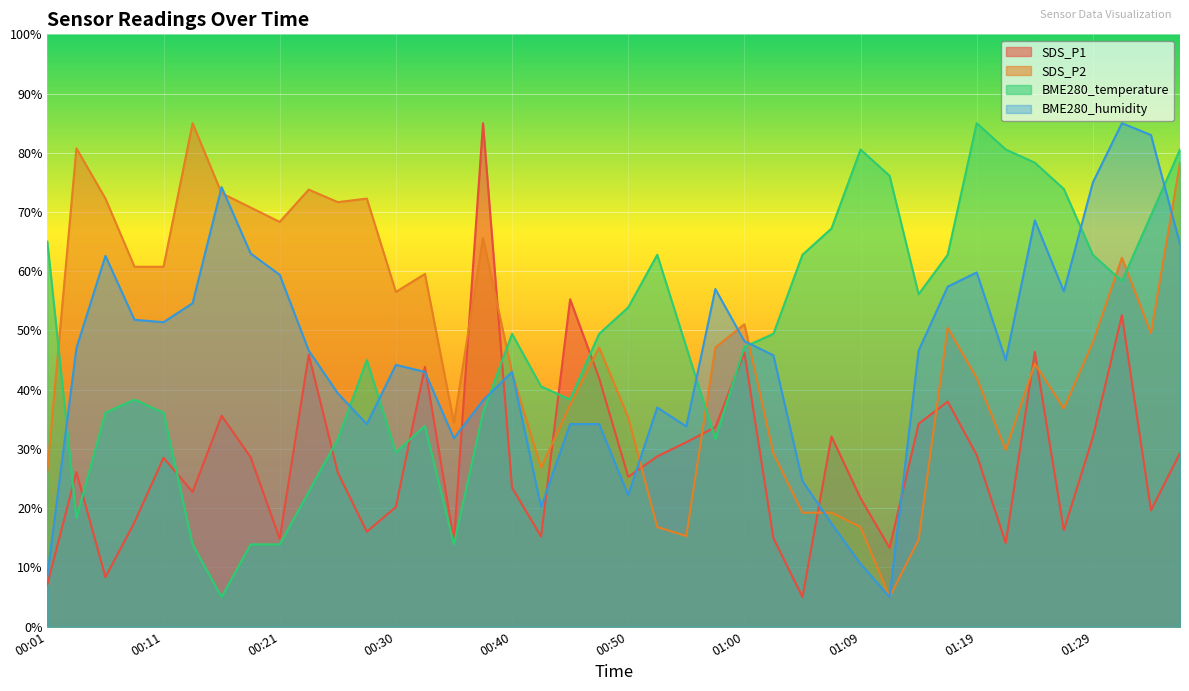

The BME280_humidity series shows 33.8 at 00:55. True or false?

True